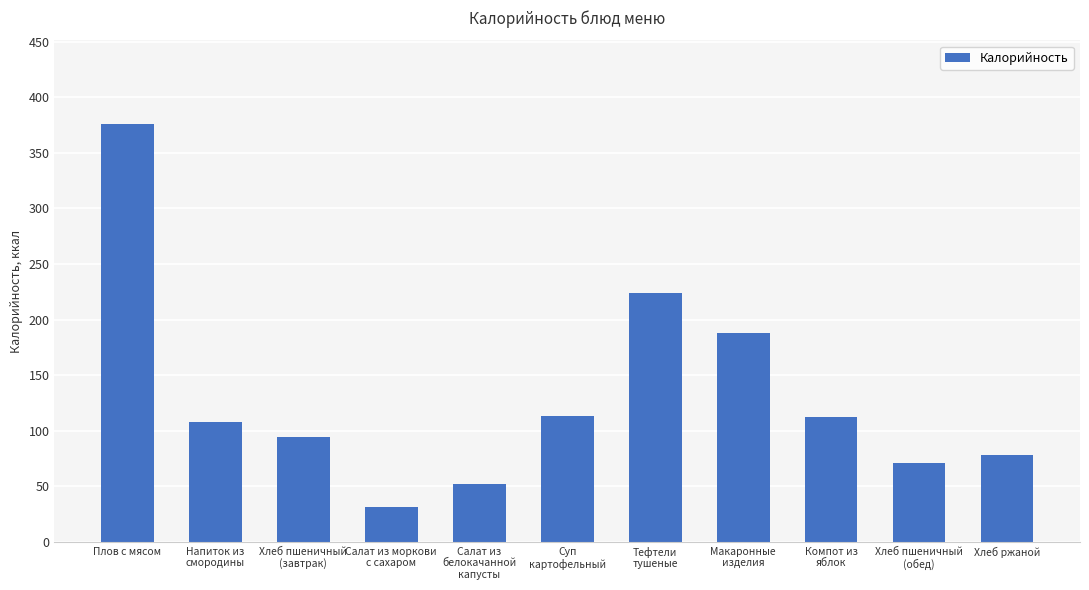

What is the difference between the maximum and minimum values?

345